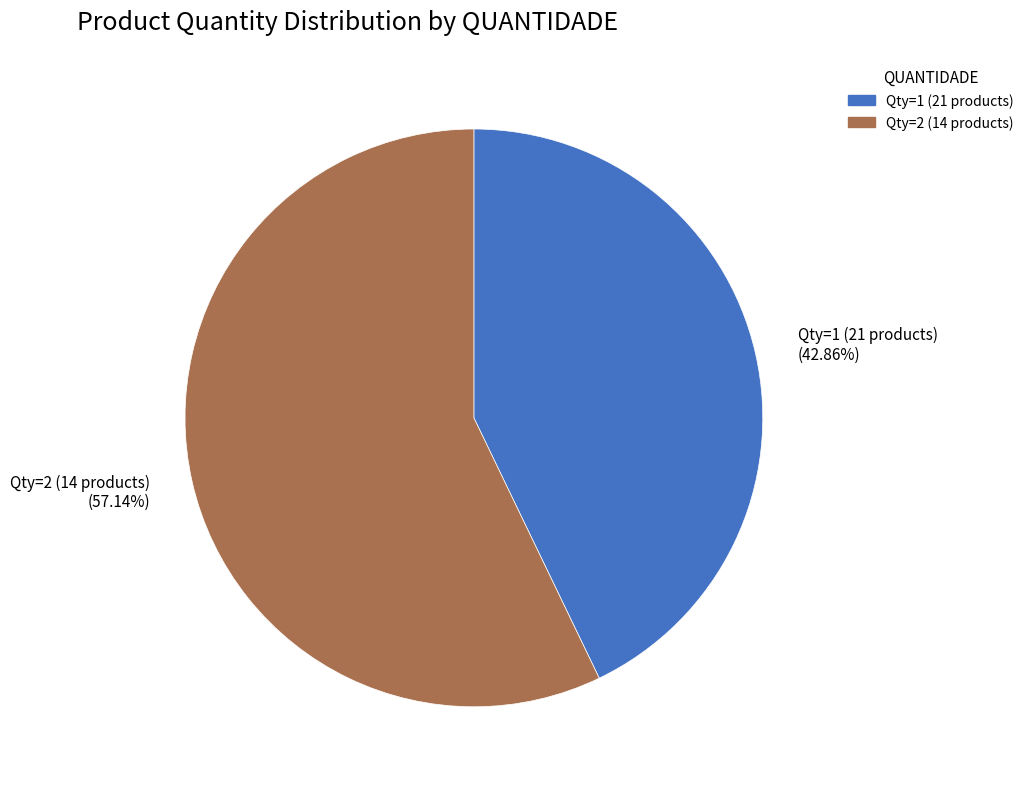

Is there any slice that represents more than half of the pie?

Yes